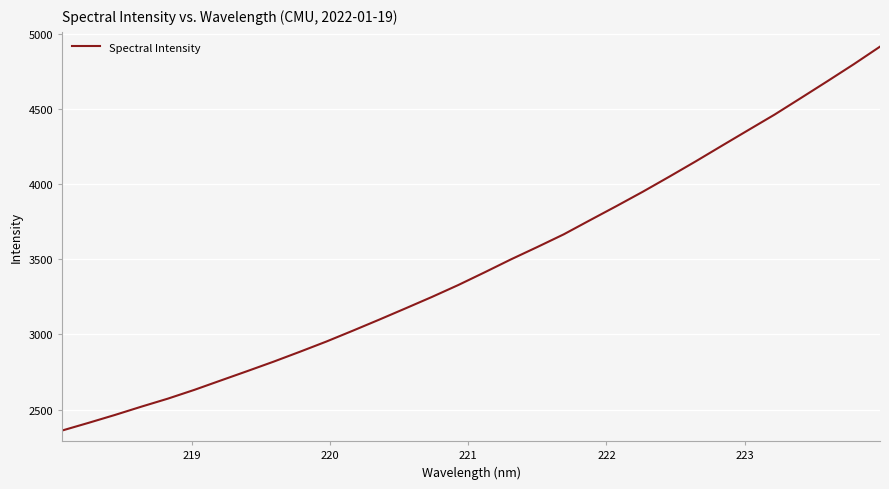

What is the maximum value shown in the chart?

4913.1